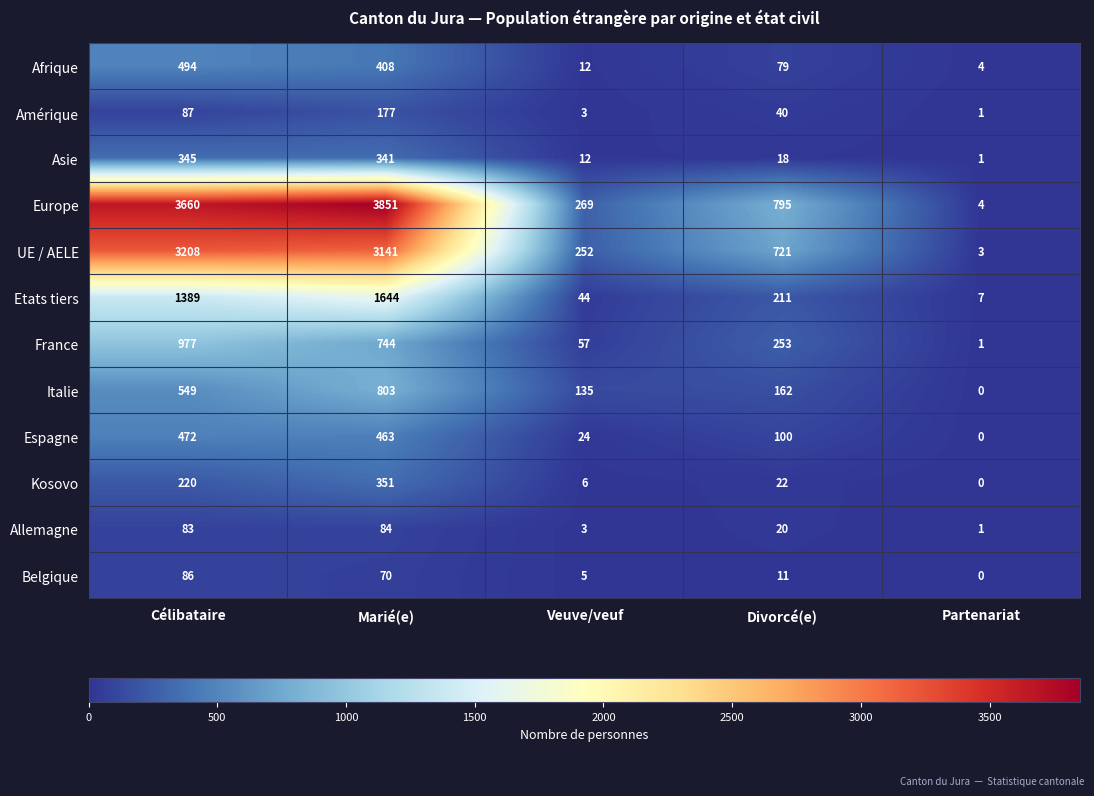

How many series are shown in this chart?

12